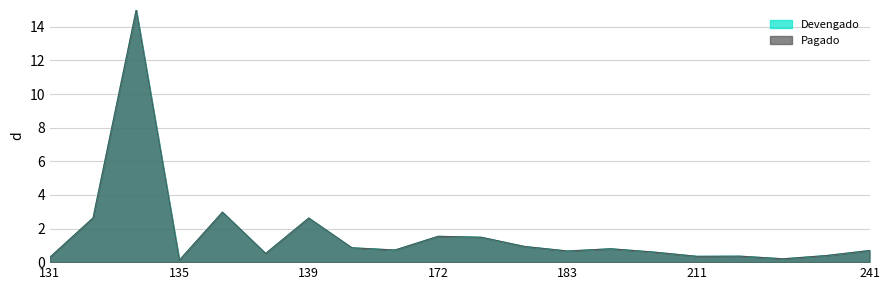

Which series has the largest range (max minus min)?

Devengado